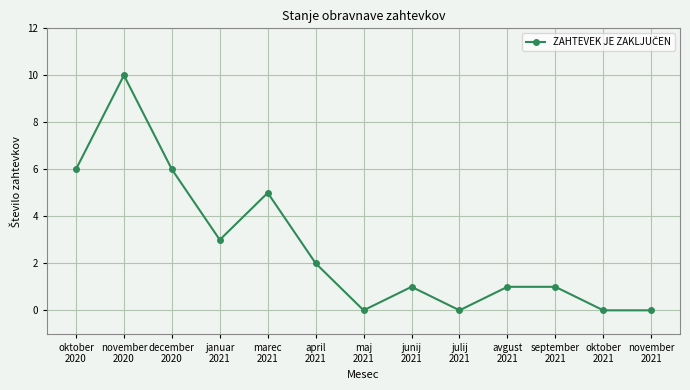

Reading left to right, list all the values displayed in this chart.

oktober
2020=6	november
2020=10	december
2020=6	januar
2021=3	marec
2021=5	april
2021=2	maj
2021=0	junij
2021=1	julij
2021=0	avgust
2021=1	september
2021=1	oktober
2021=0	november
2021=0